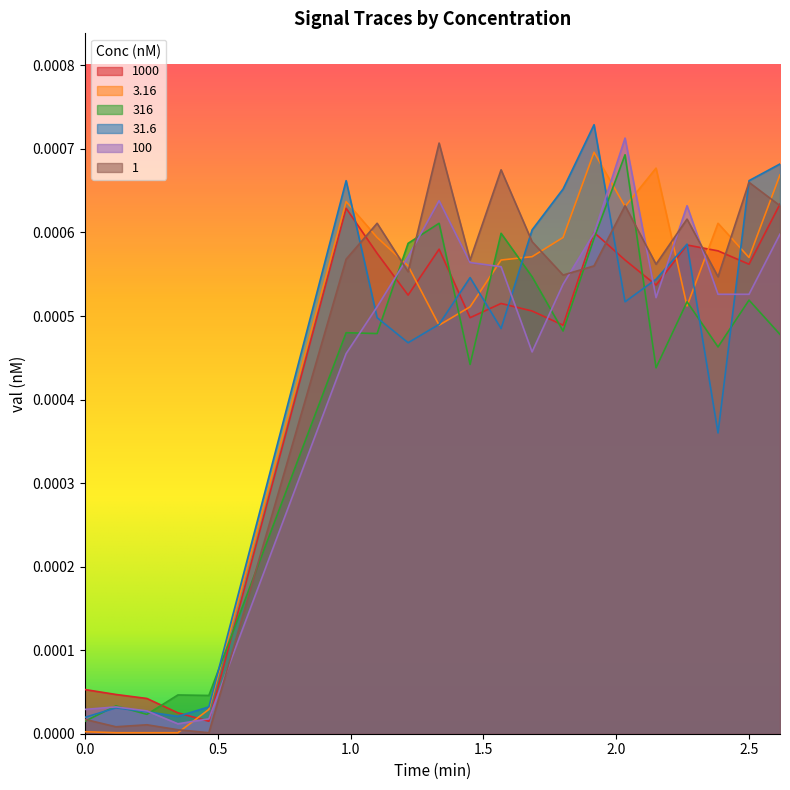

Is it true that 31.6 equals 0.0 at 2.383333?

False